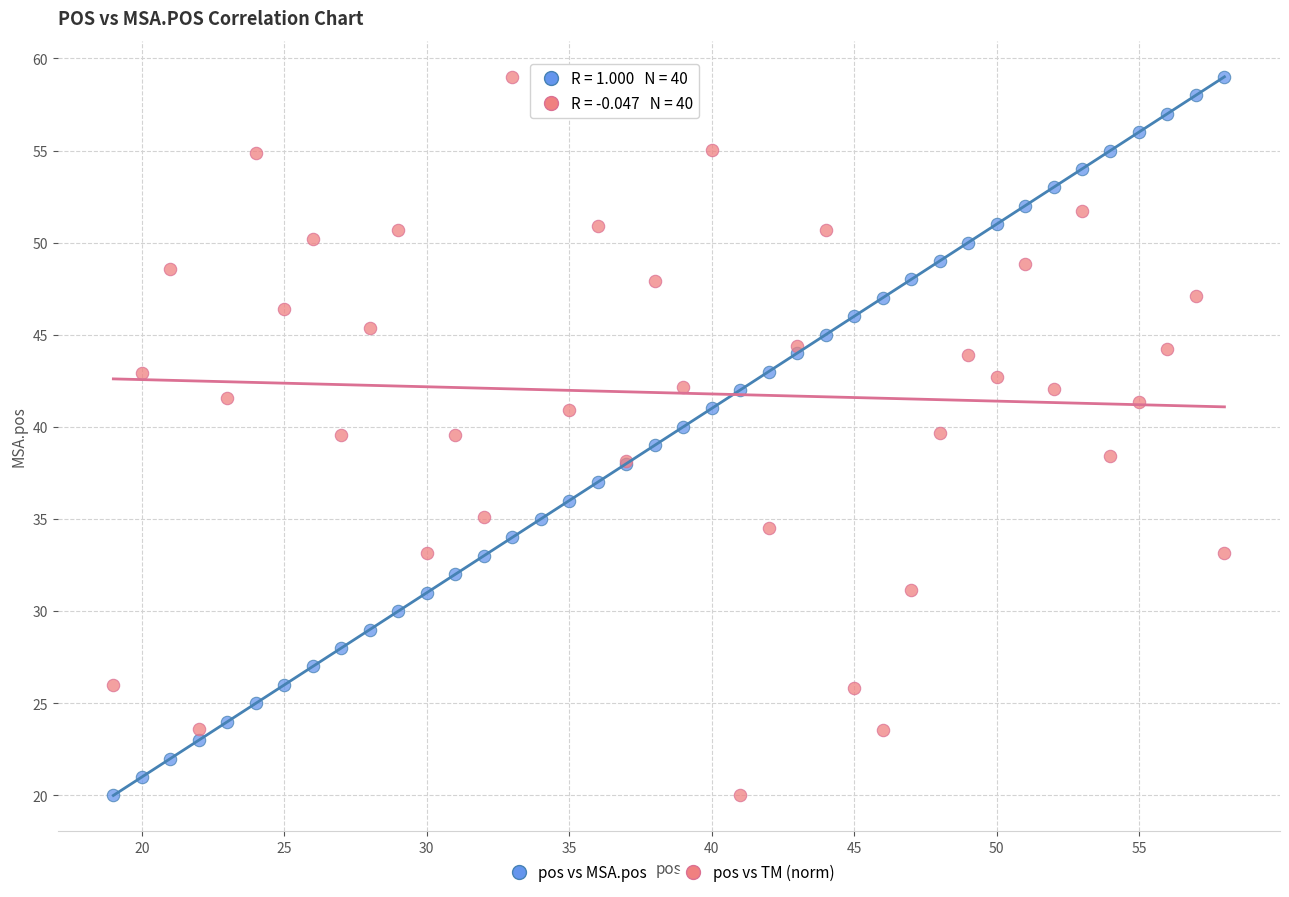

What is the X range (max minus min) for the scatter plot?

39.0